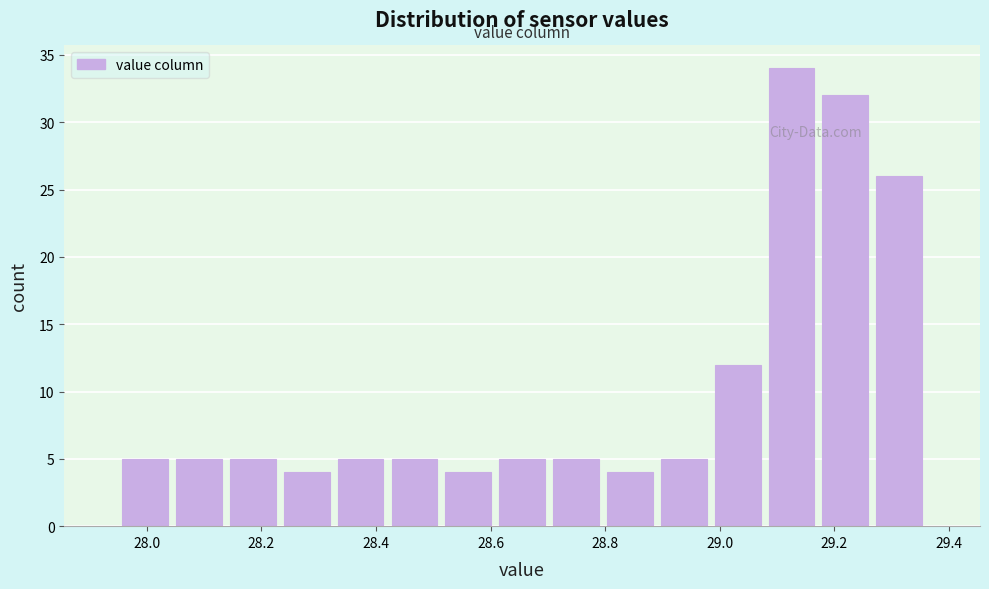

What is the height of the bar covering 28.326 to 28.420 on the x-axis? Neither the bar edges nor the heights are printed on the chart, so give them approximately, as read against the axes.

5